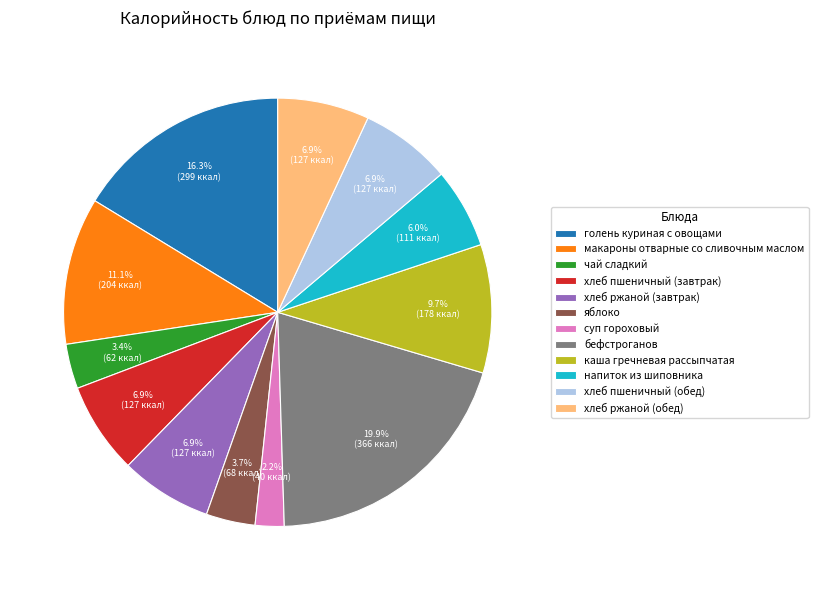

How many slices are in this pie chart?

12